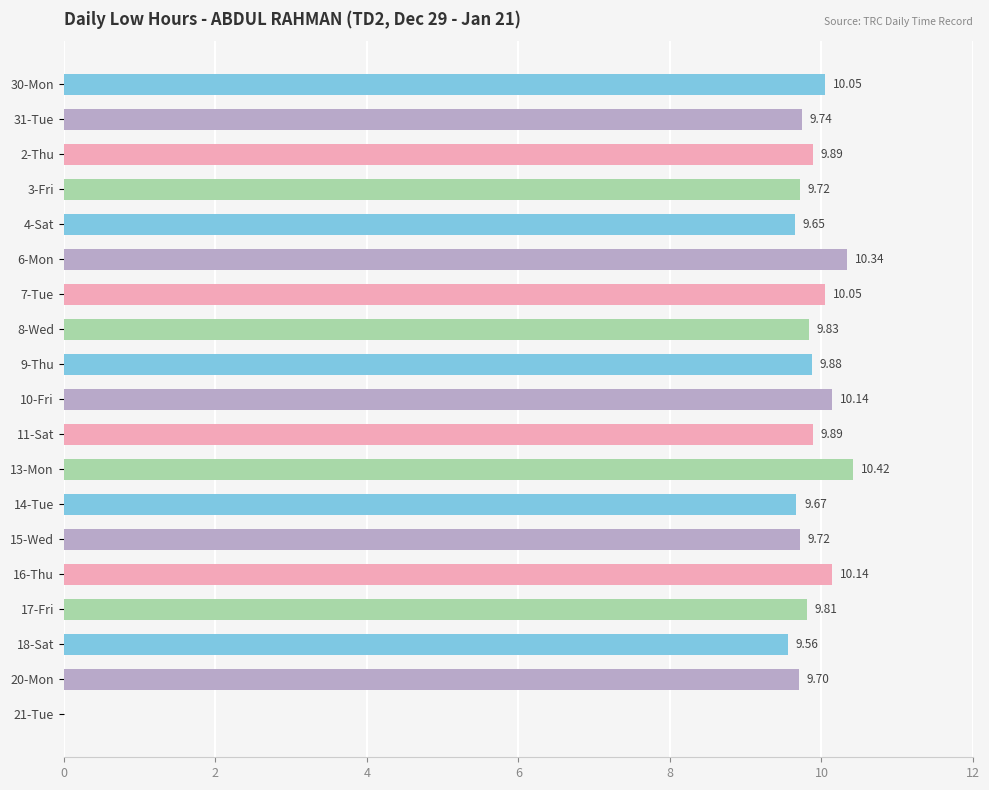

Which has a higher value, 7-Tue or 8-Wed?

7-Tue